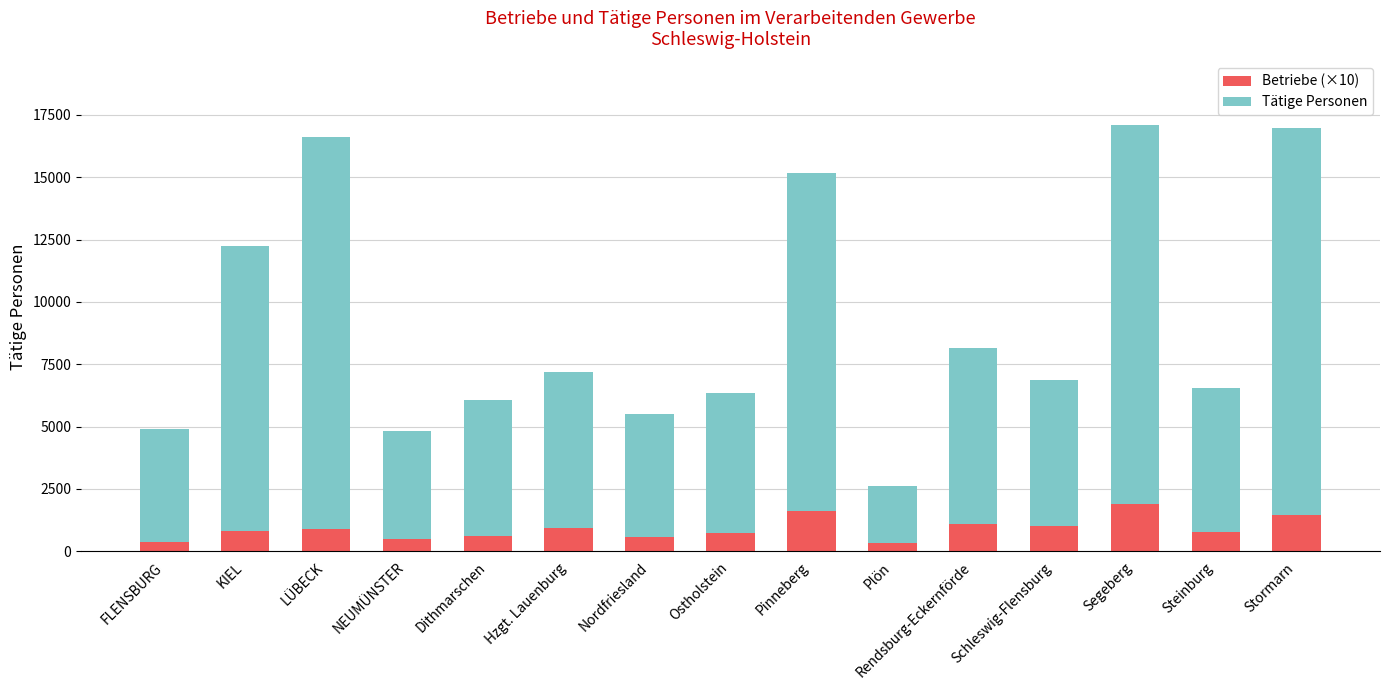

True or false: Betriebe (×10) has a value of 590 at Nordfriesland.

True